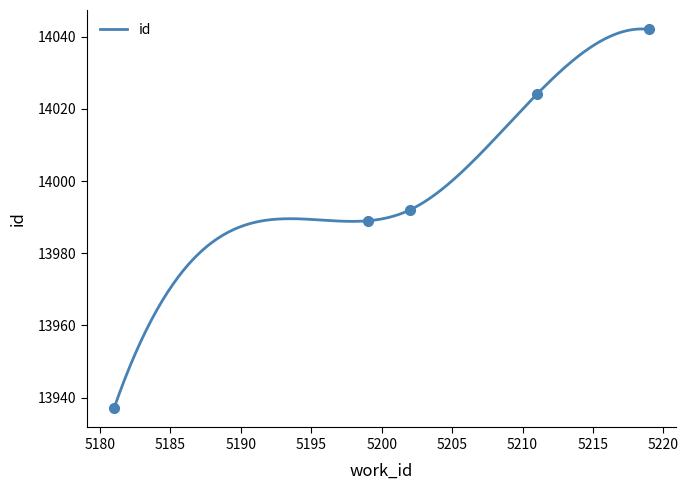

What is the maximum value for id?

14042.1